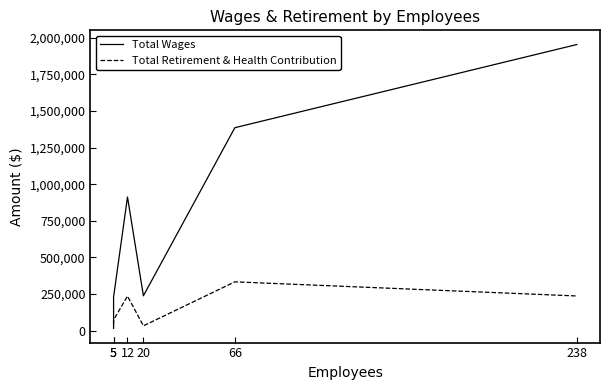

What are all the series names shown in the legend?

Total Wages, Total Retirement & Health Contribution